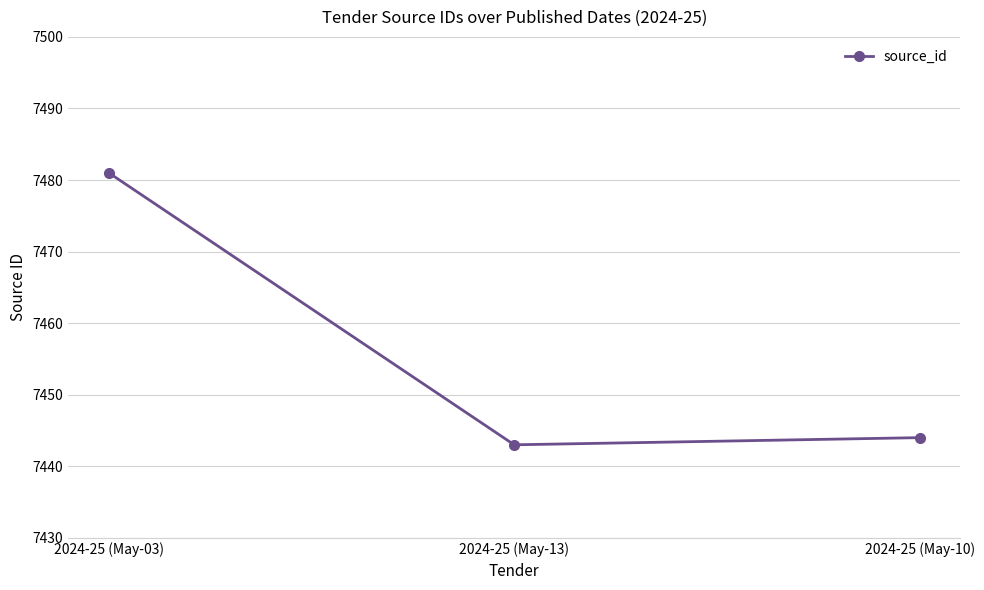

What position from the right is 2024-25 (May-03)?

3